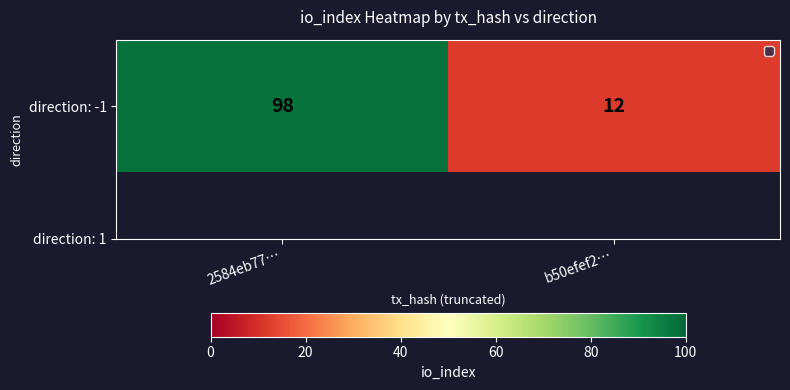

The value at b50efef2… is 12. True or false?

True